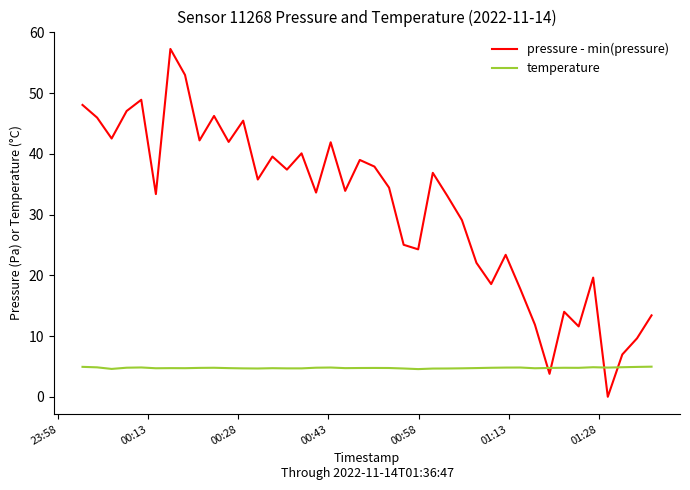

How many lines are shown in the chart?

2